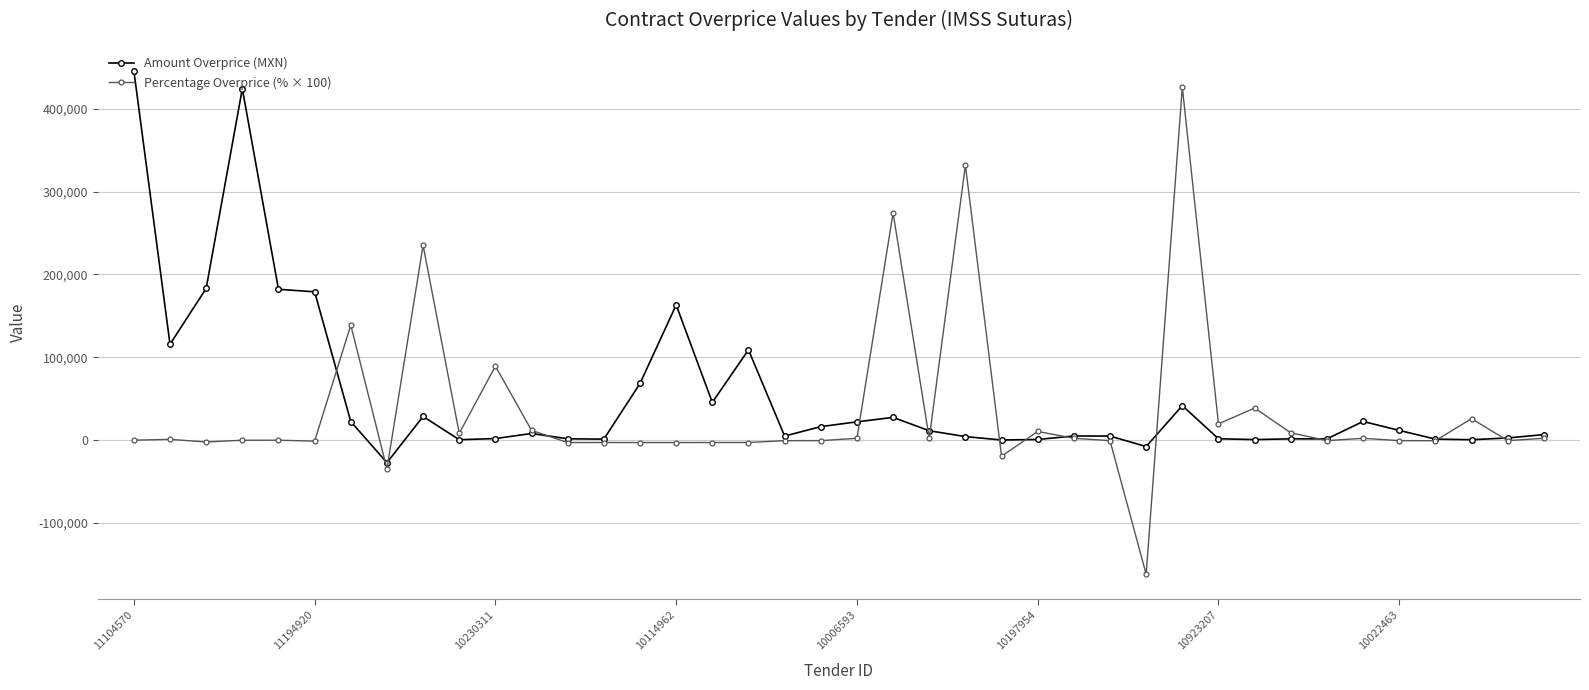

Which series has the widest spread of values?

Percentage Overprice (% × 100)